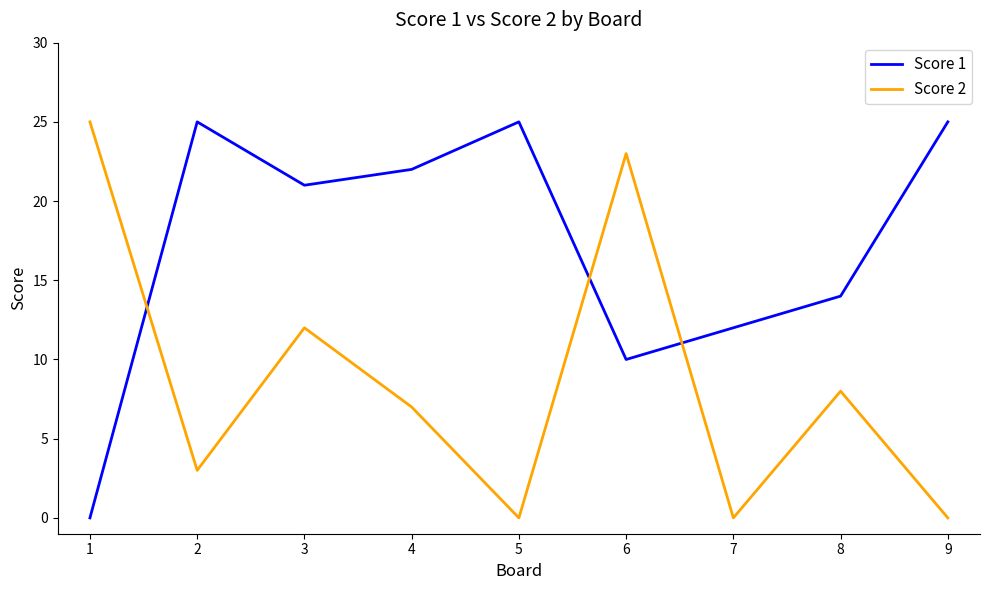

Is this an area chart (filled region under the line)?

No